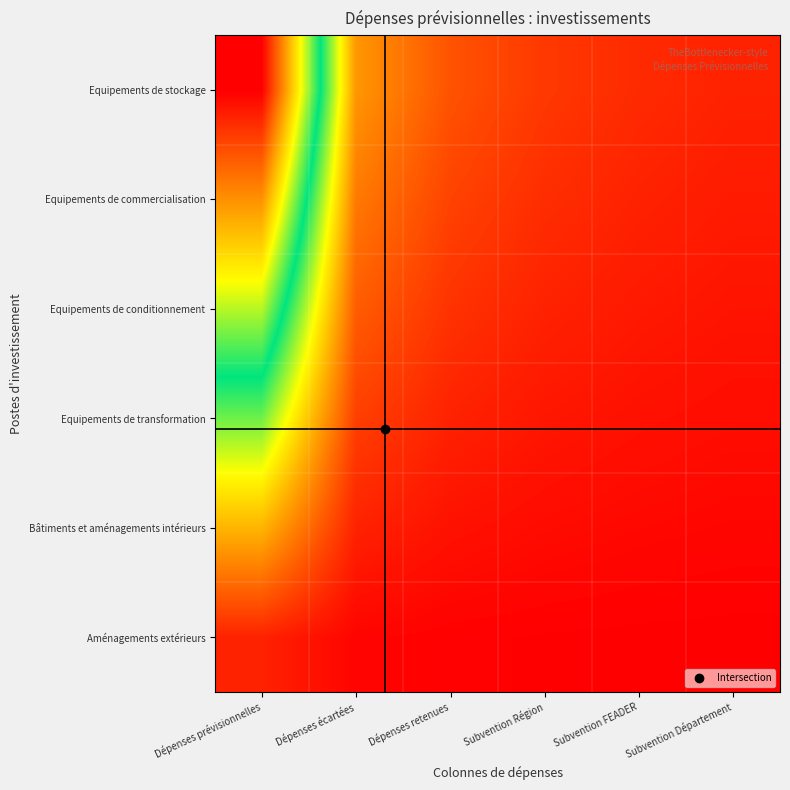

Reading left to right, list all the values displayed in this chart.

Aménagements extérieurs: Dépenses prévisionnelles=0.0	Dépenses écartées=0.0	Dépenses retenues=0.0	Subvention Région=0.0	Subvention FEADER=0.0	Subvention Département=0.0
Bâtiments et aménagements intérieurs: Dépenses prévisionnelles=0.2	Dépenses écartées=0.0	Dépenses retenues=0.0	Subvention Région=0.0	Subvention FEADER=0.0	Subvention Département=0.0
Equipements de transformation: Dépenses prévisionnelles=0.4	Dépenses écartées=0.1	Dépenses retenues=0.0	Subvention Région=0.0	Subvention FEADER=0.0	Subvention Département=0.0
Equipements de conditionnement: Dépenses prévisionnelles=0.6	Dépenses écartées=0.1	Dépenses retenues=0.1	Subvention Région=0.0	Subvention FEADER=0.0	Subvention Département=0.0
Equipements de commercialisation: Dépenses prévisionnelles=0.8	Dépenses écartées=0.2	Dépenses retenues=0.1	Subvention Région=0.1	Subvention FEADER=0.0	Subvention Département=0.0
Equipements de stockage: Dépenses prévisionnelles=1.0	Dépenses écartées=0.2	Dépenses retenues=0.1	Subvention Région=0.1	Subvention FEADER=0.1	Subvention Département=0.0